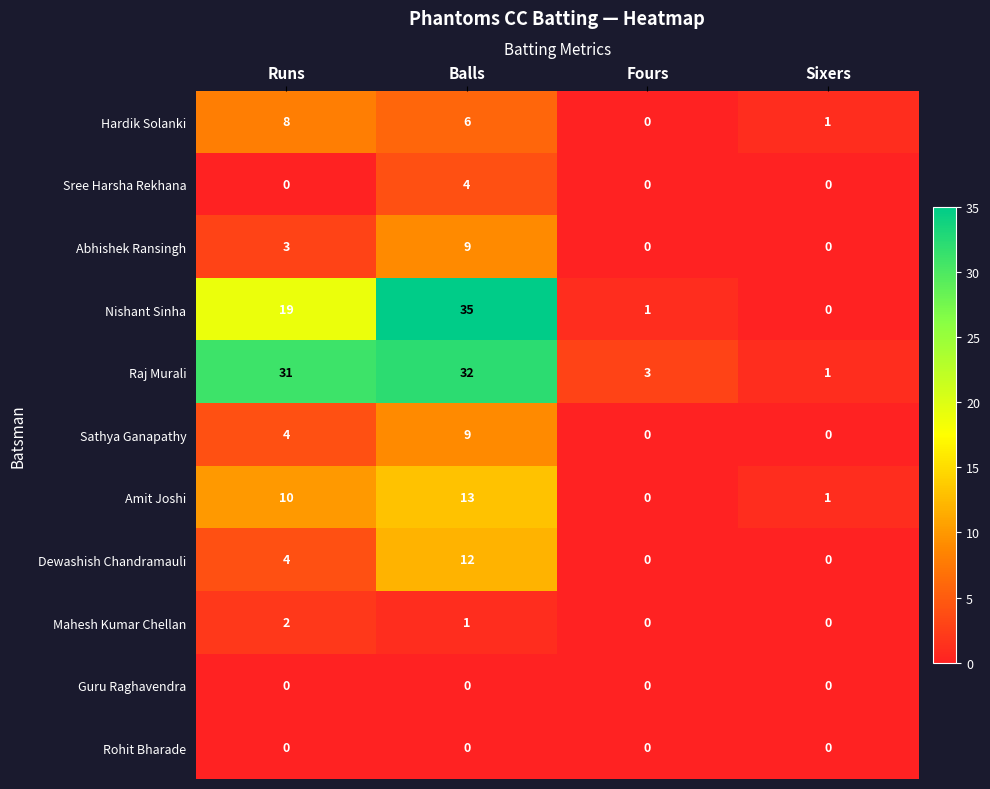

What is the greatest value displayed?

35